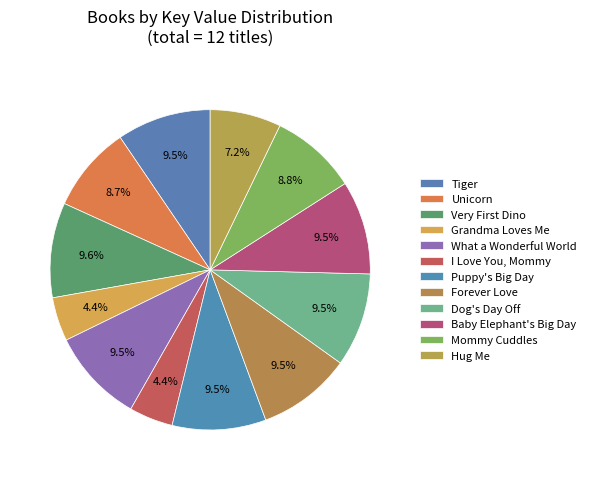

How many slices are in this pie chart?

12